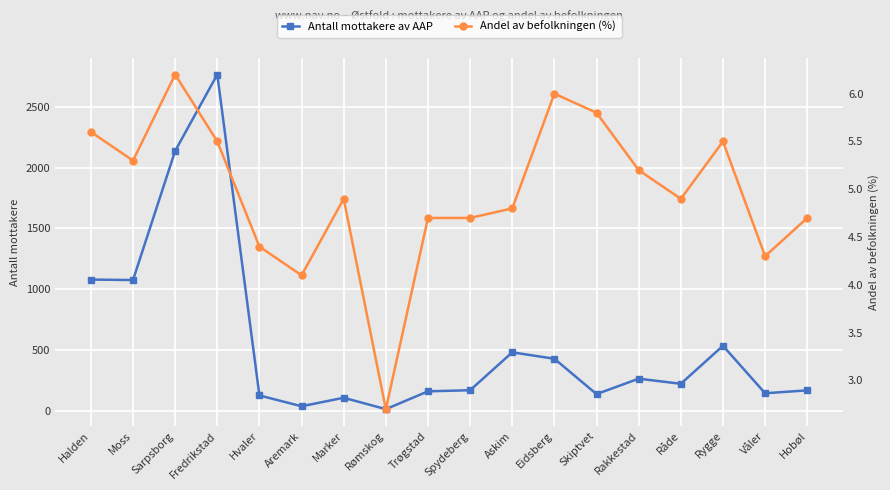

What are all the series names shown in the legend?

Antall mottakere av AAP, Andel av befolkningen (%)